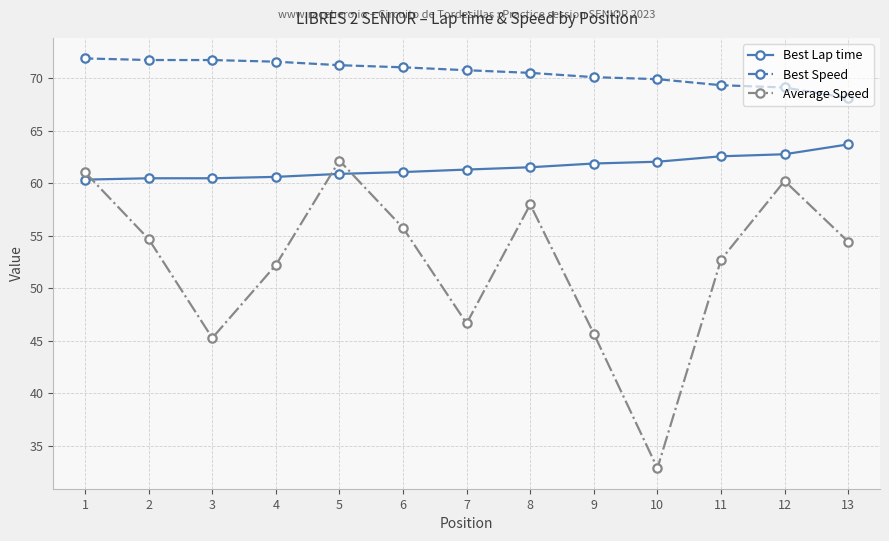

What is the total value across all series at 2?

186.9